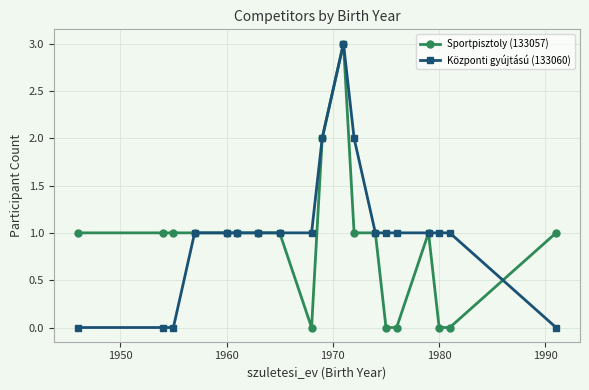

How many series are shown in this chart?

2